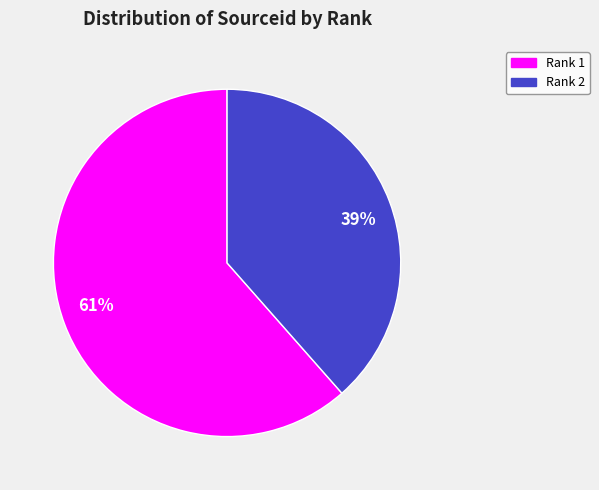

To the nearest percent, what is the combined percentage of 39% and 61%?

100%